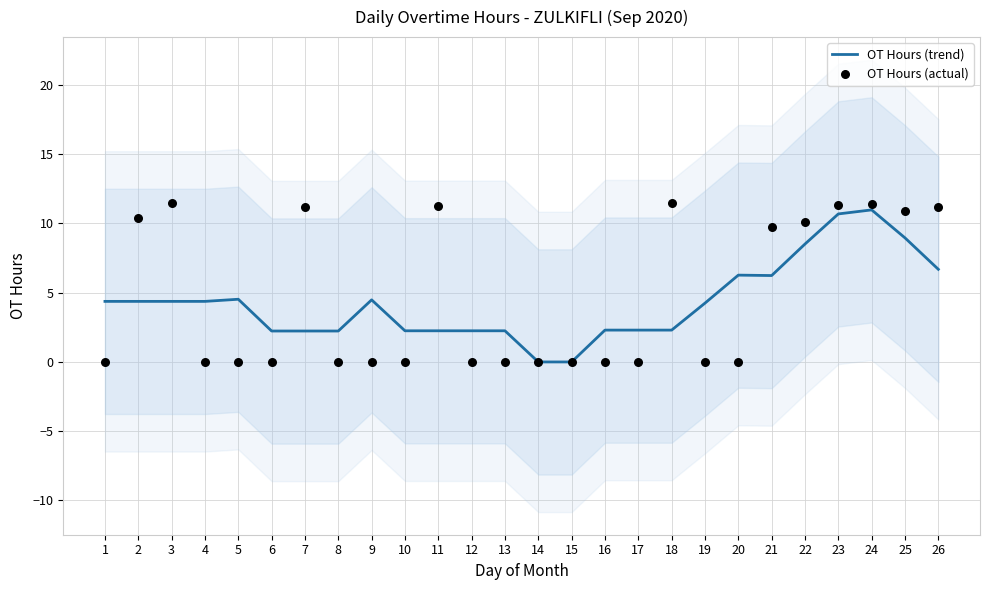

Which series has the largest total across all categories?

OT Hours (actual)